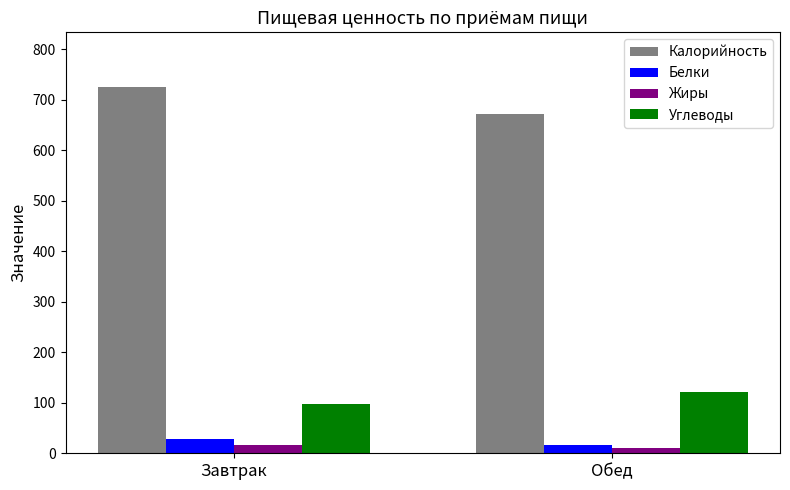

Is the value of Калорийность at Завтрак greater than the value of Жиры at Обед?

Yes